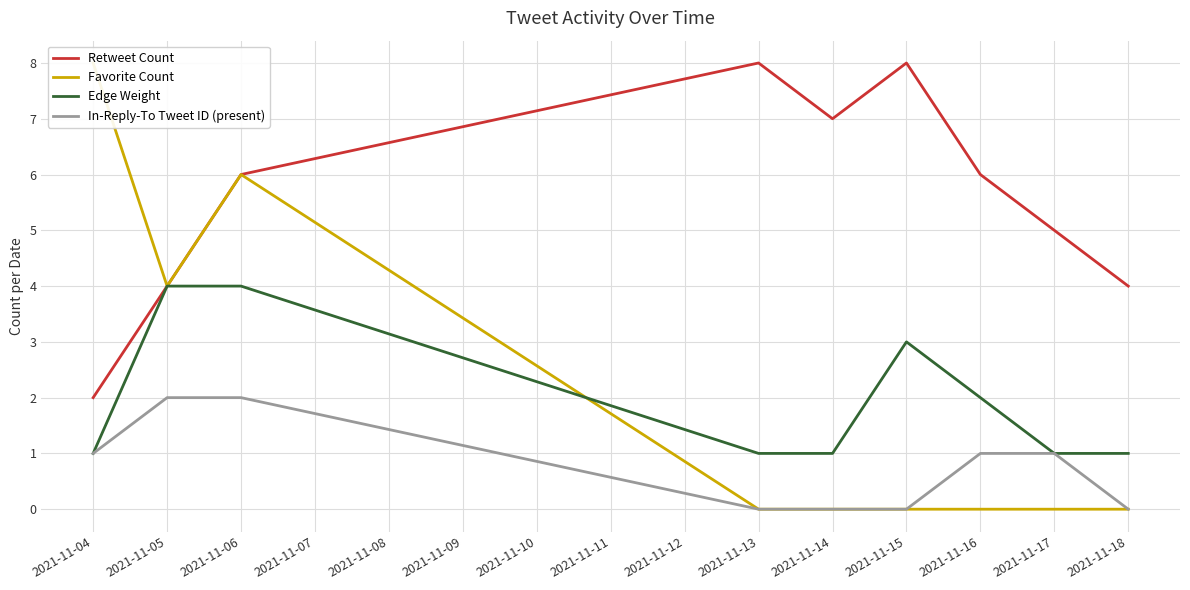

True or false: Favorite Count has more than 1 interior local peaks.

False